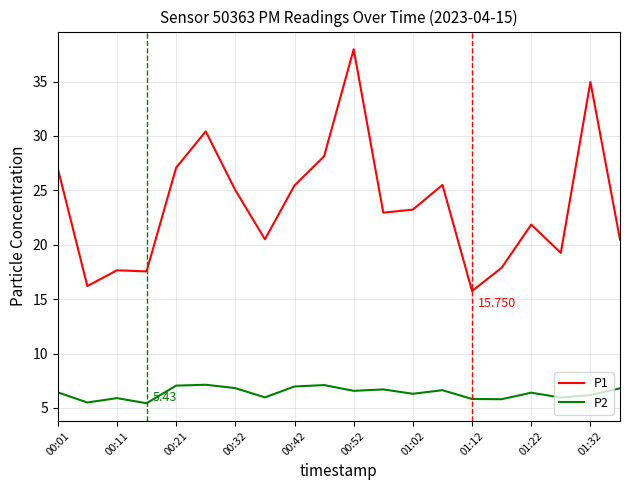

True or false: P2 and P1 cross at least once.

False